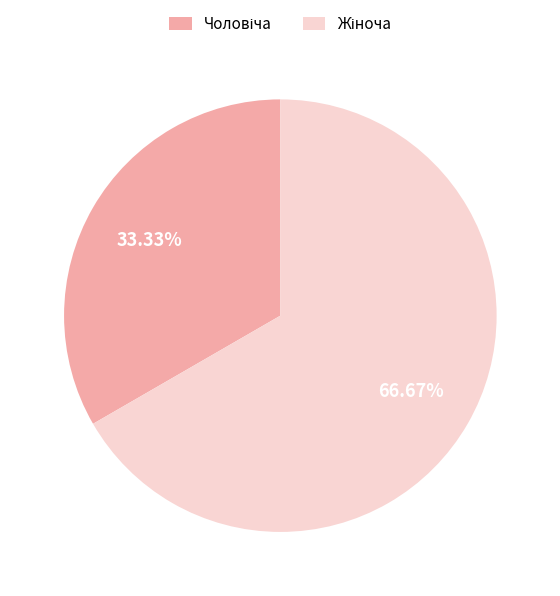

Is there any slice that represents more than half of the pie?

Yes